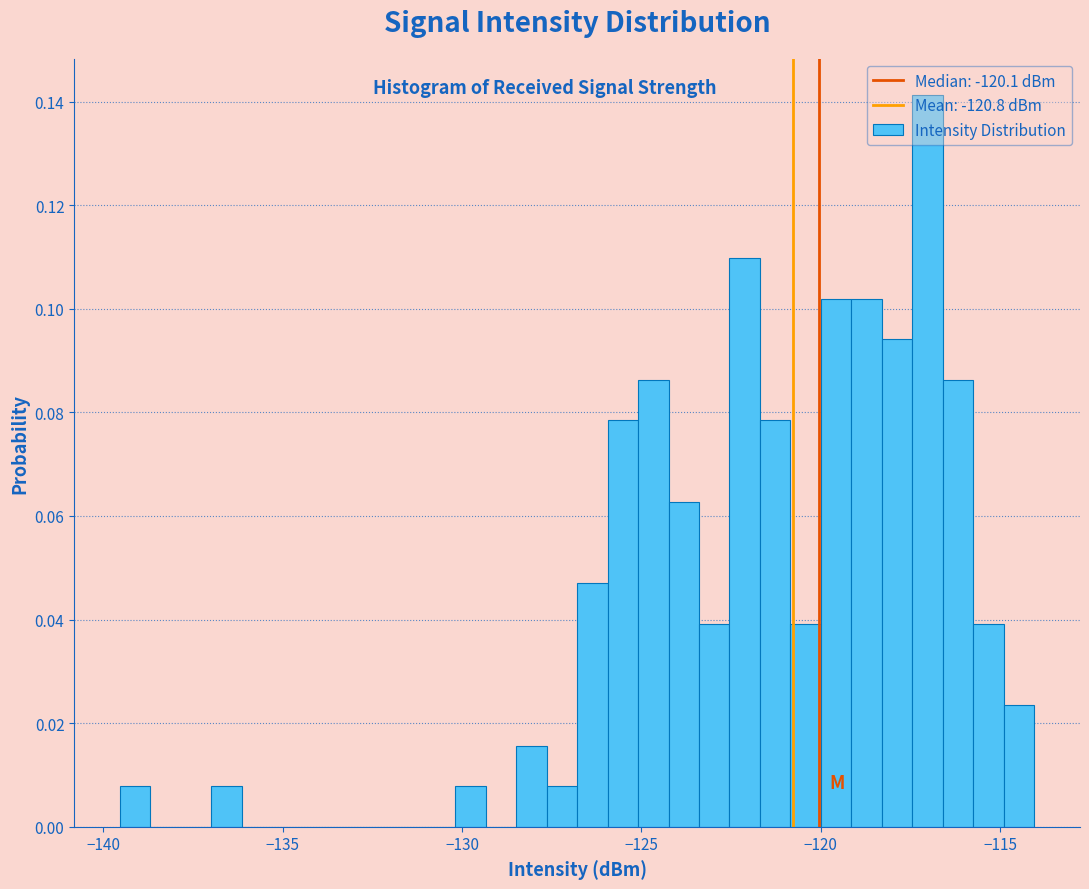

Around what value on the x-axis is the tallest bar? Give the approximate position of its centre, as read against the axis.

-117.0